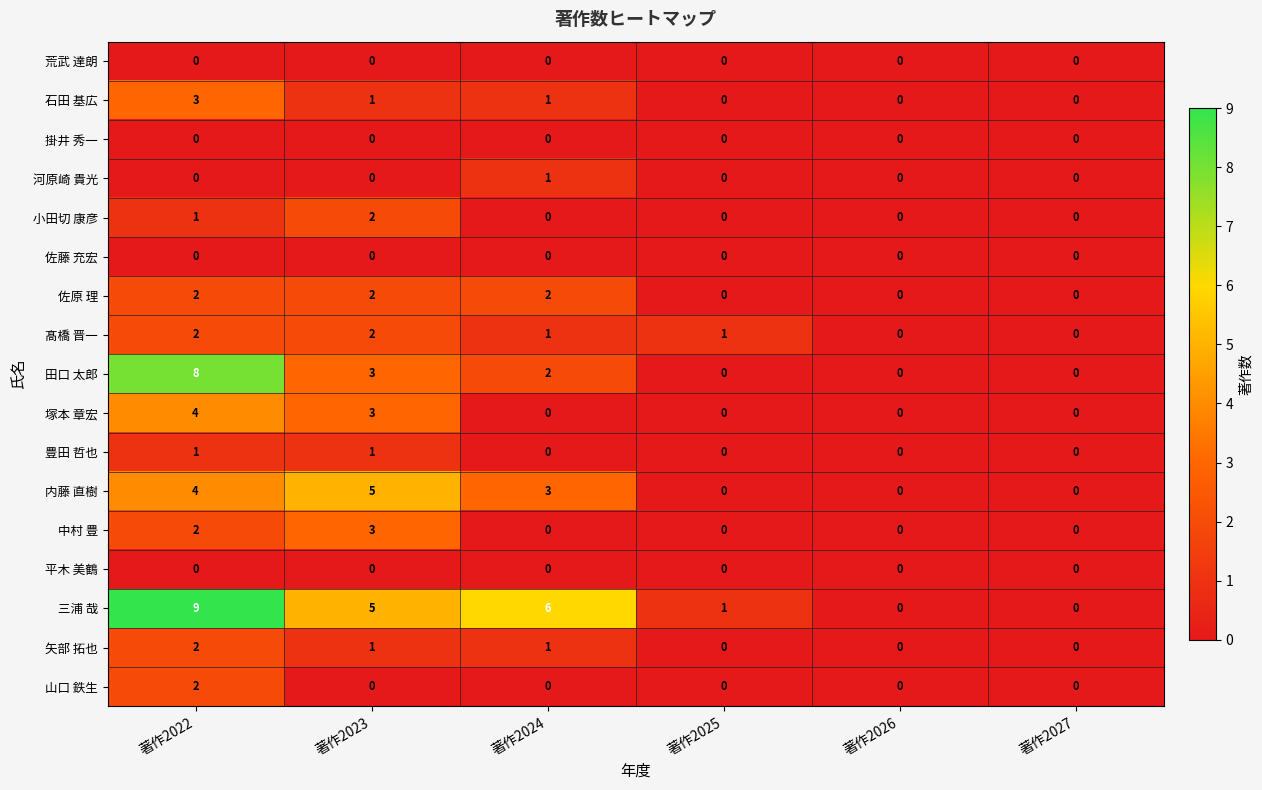

The value of 三浦 哉 at 著作2026 is 0. True or false?

True